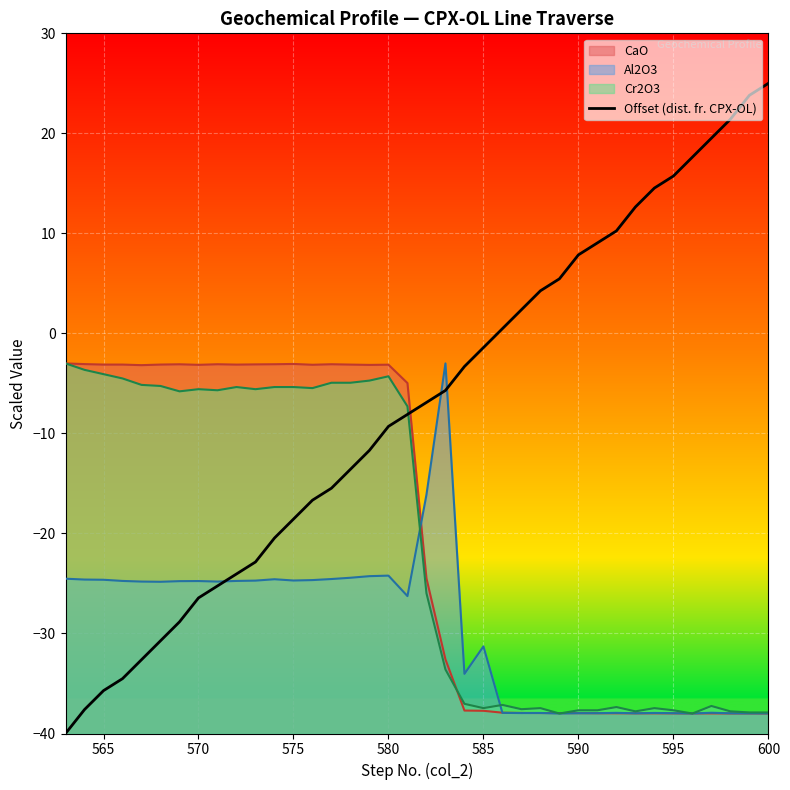

Which series has the widest spread of values?

Offset (dist. fr. CPX-OL)